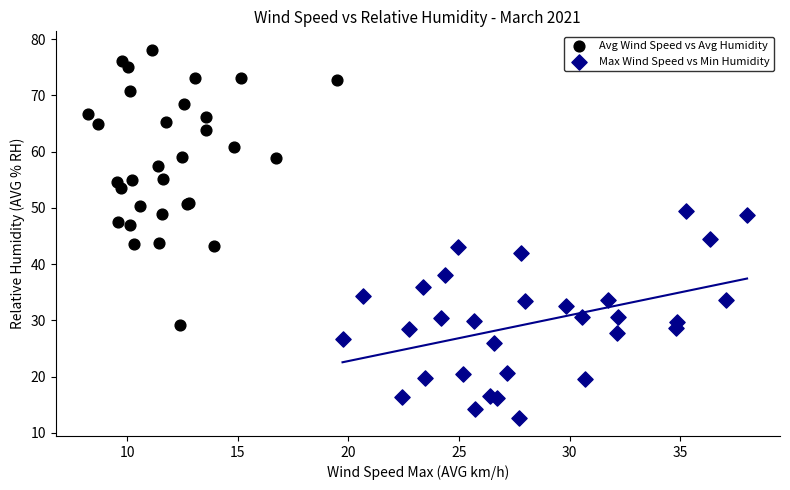

Which series reaches the minimum Y coordinate?

Max Wind Speed vs Min Humidity